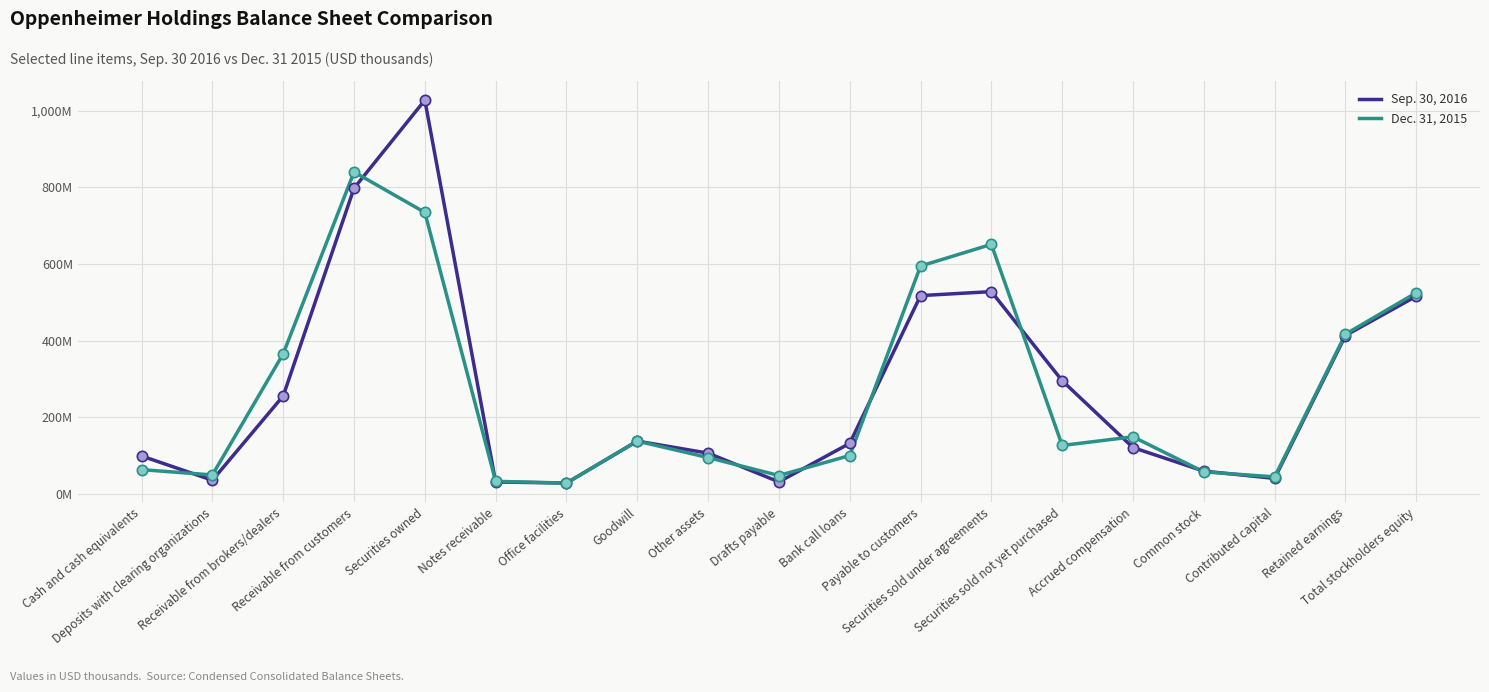

Which series has the largest total across all categories?

Sep. 30, 2016